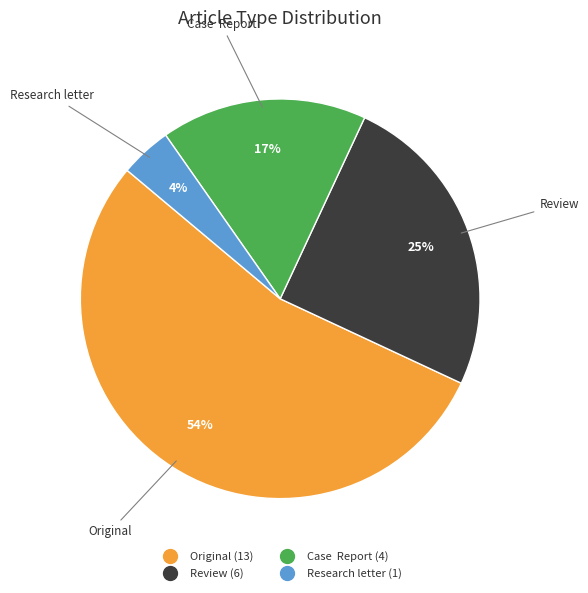

Rank the categories by value from lowest to highest.

Research letter, Case Report, Review, Original